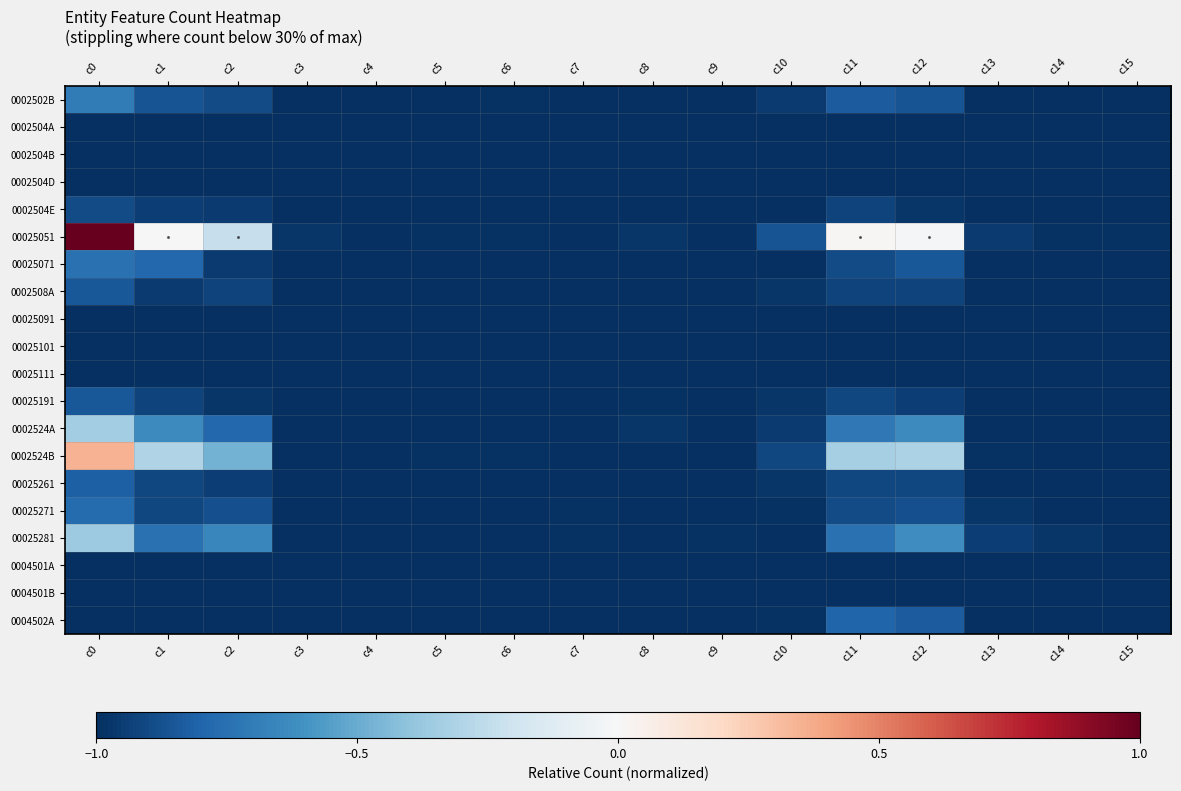

Which series changed the most between c2 and c14?

00025051